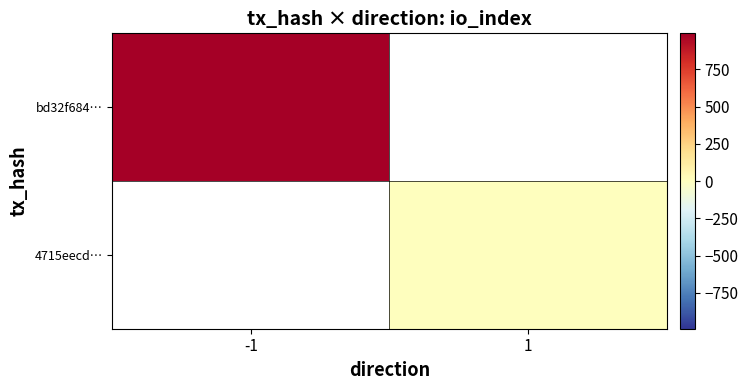

Rank the categories by 4715eecd… value from lowest to highest.

-1, 1